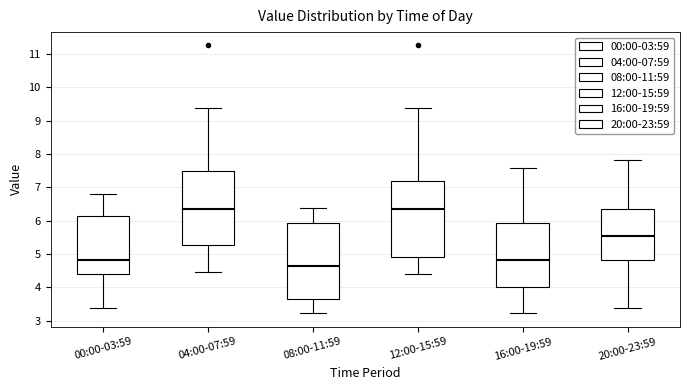

Reading left to right, transcribe this box plot: for each box, give where its median line is, the range the box spans, and where its two whiskers end, as read against the y-axis. The values are not printed on the chart, so give them approximately, as read against the axis.

00:00-03:59: median 4.8, box 4.4 to 6.1, whiskers 3.4 to 6.8
04:00-07:59: median 6.4, box 5.3 to 7.5, whiskers 4.5 to 9.4
08:00-11:59: median 4.6, box 3.7 to 5.9, whiskers 3.2 to 6.4
12:00-15:59: median 6.4, box 4.9 to 7.2, whiskers 4.4 to 9.4
16:00-19:59: median 4.8, box 4.0 to 5.9, whiskers 3.2 to 7.6
20:00-23:59: median 5.6, box 4.8 to 6.4, whiskers 3.4 to 7.8